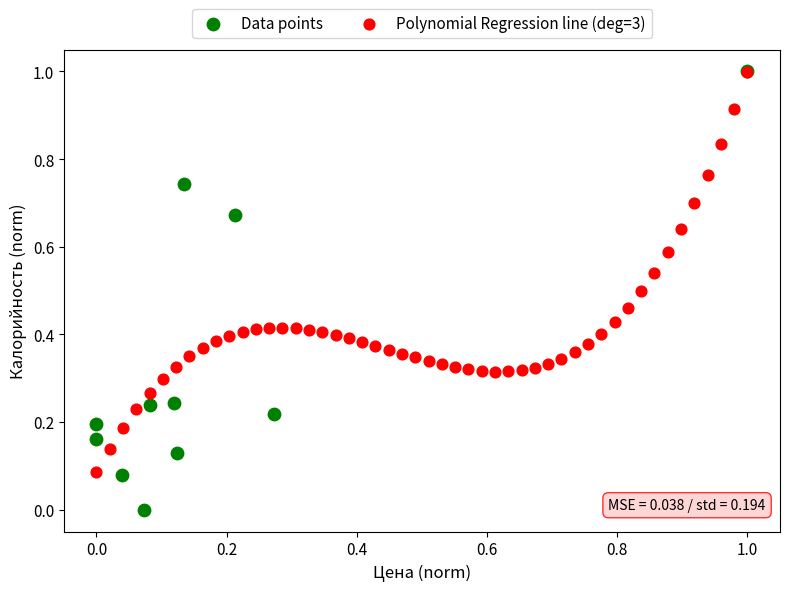

Which series has the largest Y range (max minus min)?

Data points